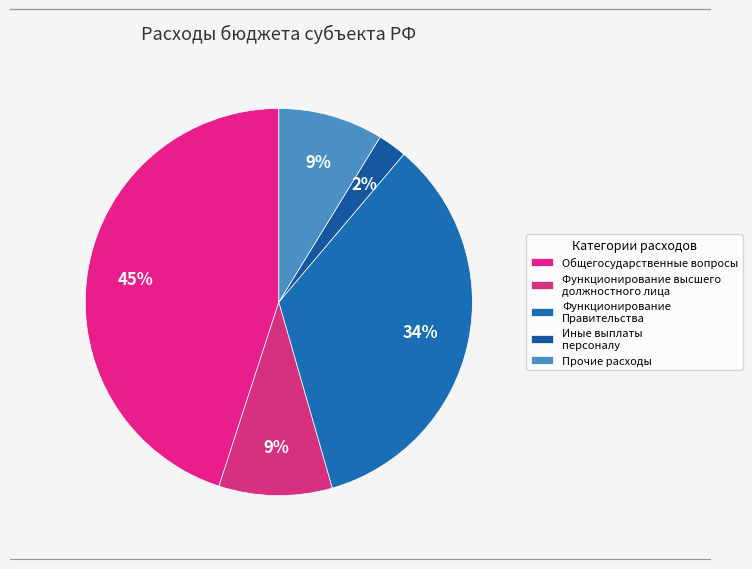

How many slices are in this pie chart?

5